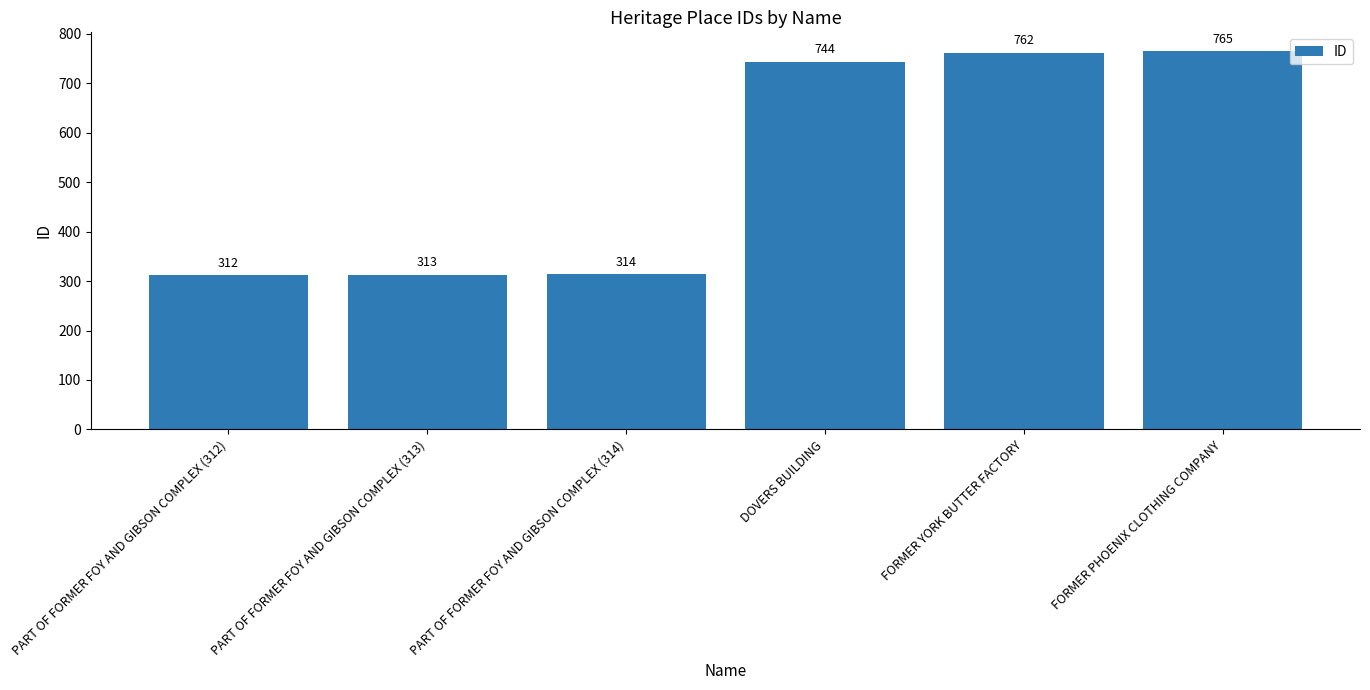

Are the bars horizontal?

No